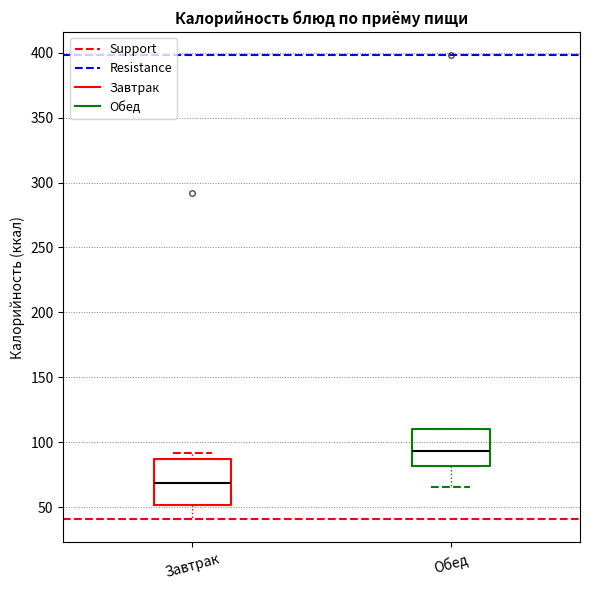

Comparing the boxes themselves (not the whiskers), which one is the tallest?

Завтрак